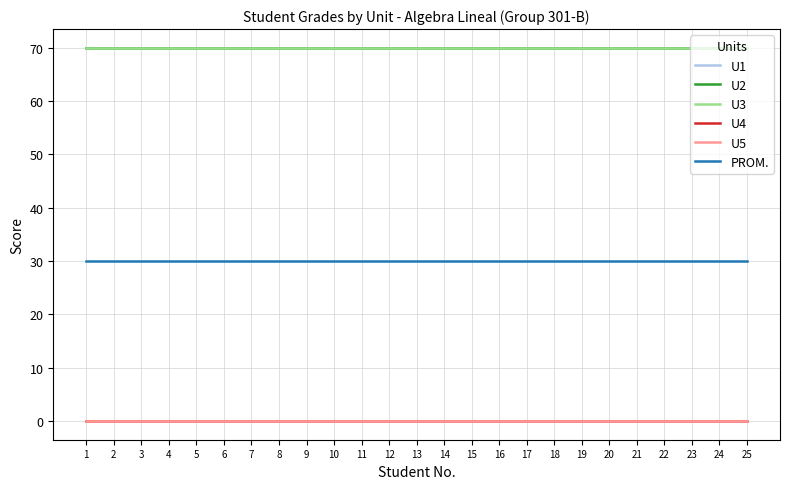

Reading left to right, list all the values displayed in this chart.

U1: 70	70	70	70	70	70	70	70	70	70	70	70	70	70	70	70	70	70	70	70	70	70	70	70	70
U2: 70	70	70	70	70	70	70	70	70	70	70	70	70	70	70	70	70	70	70	70	70	70	70	70	70
U3: 70	70	70	70	70	70	70	70	70	70	70	70	70	70	70	70	70	70	70	70	70	70	70	70	70
U4: 0	0	0	0	0	0	0	0	0	0	0	0	0	0	0	0	0	0	0	0	0	0	0	0	0
U5: 0	0	0	0	0	0	0	0	0	0	0	0	0	0	0	0	0	0	0	0	0	0	0	0	0
PROM.: 30	30	30	30	30	30	30	30	30	30	30	30	30	30	30	30	30	30	30	30	30	30	30	30	30